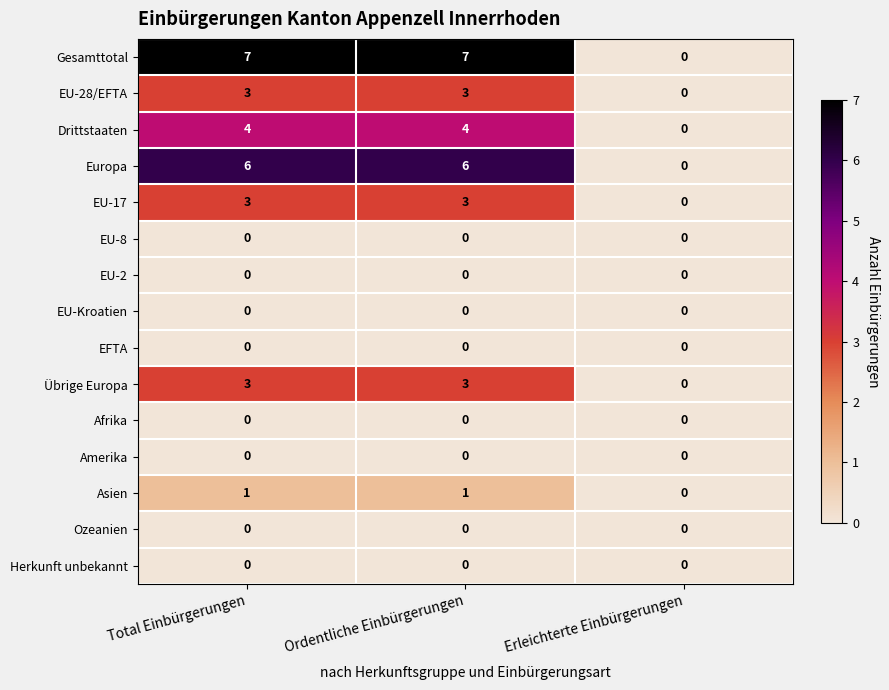

What is the total value across all series at Ordentliche Einbürgerungen?

27